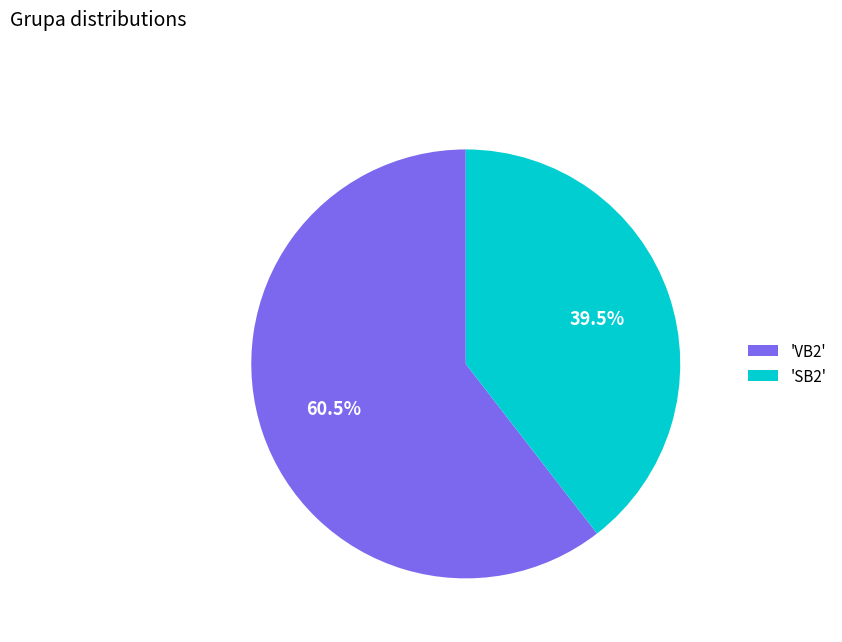

Which category has the biggest portion of the pie?

'VB2'